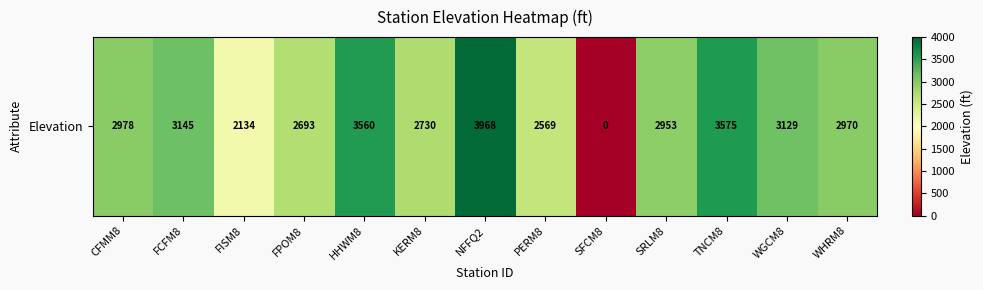

Between WHRM8 and SRLM8, which is larger?

WHRM8